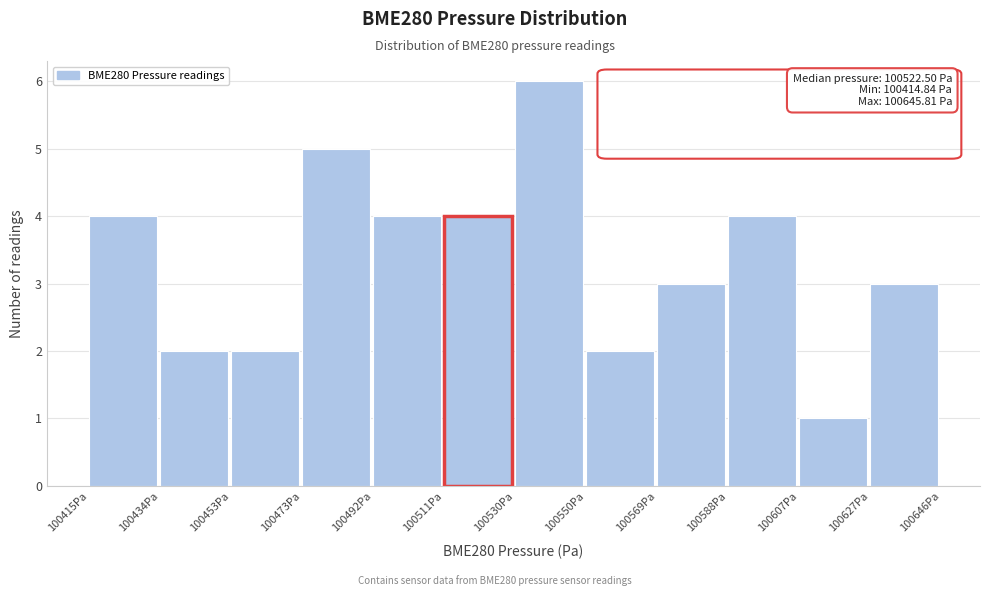

Which range on the x-axis has the tallest bar?

100530 to 100550